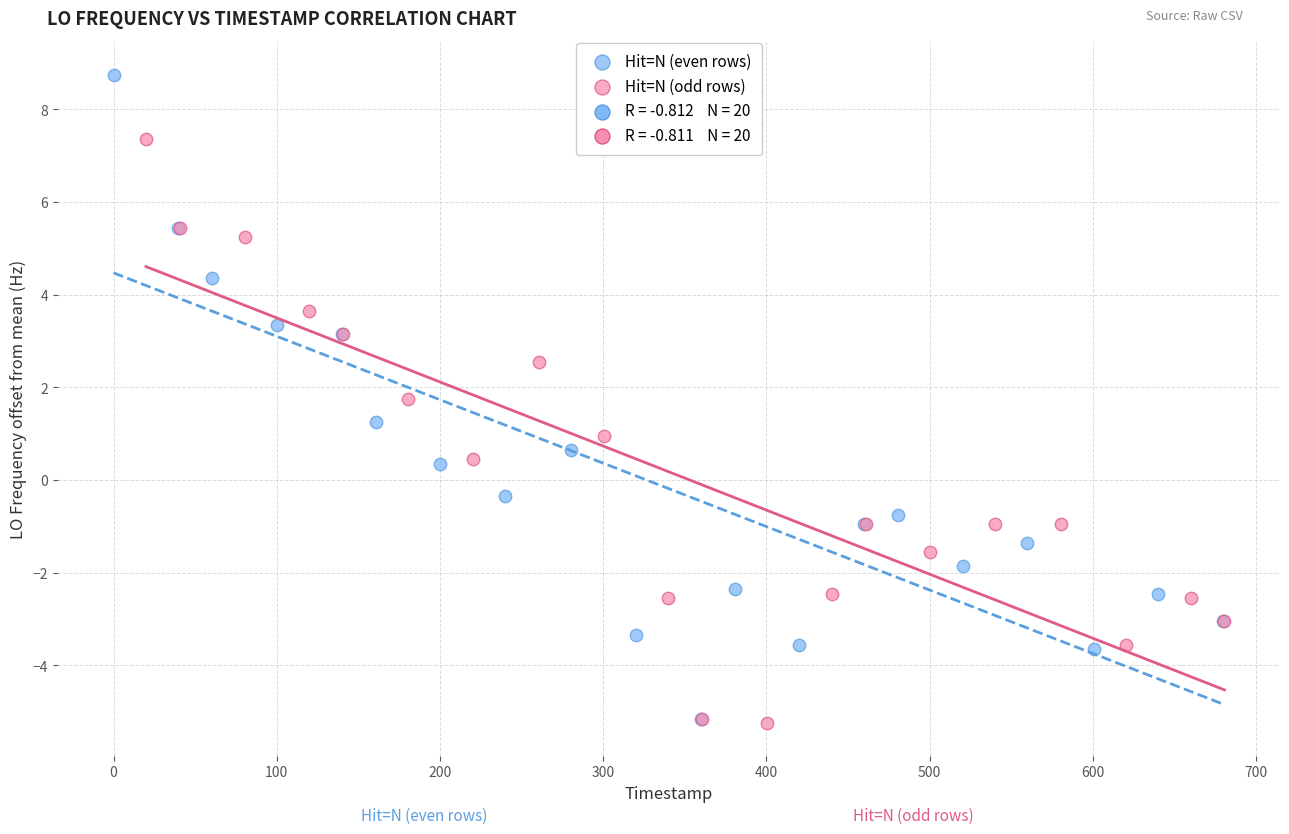

Which series has the largest Y range (max minus min)?

Hit=N (even rows)